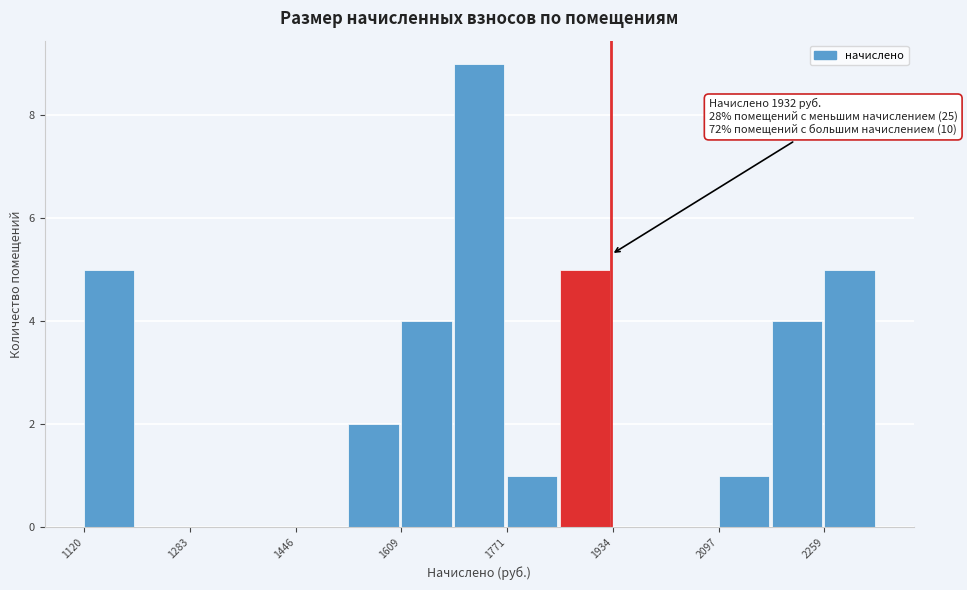

Over which range of the x-axis is the bar tallest?

1700 to 1780